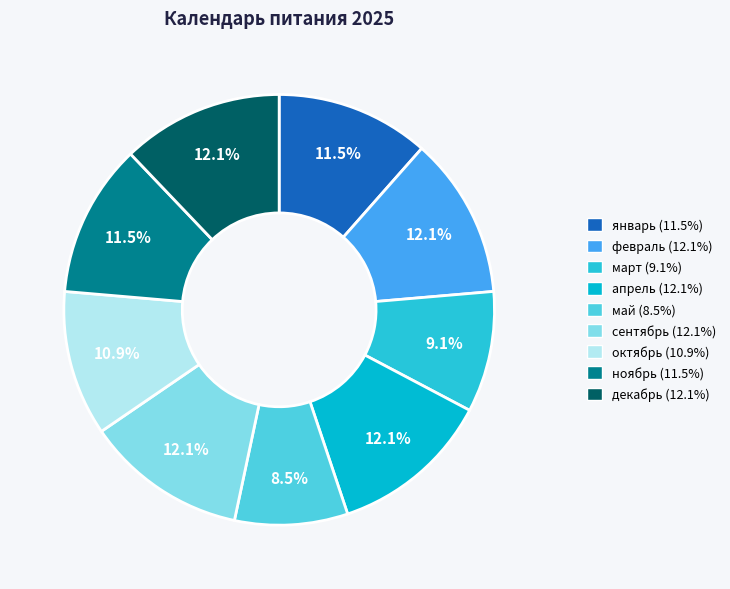

What is the largest slice in the pie chart?

февраль